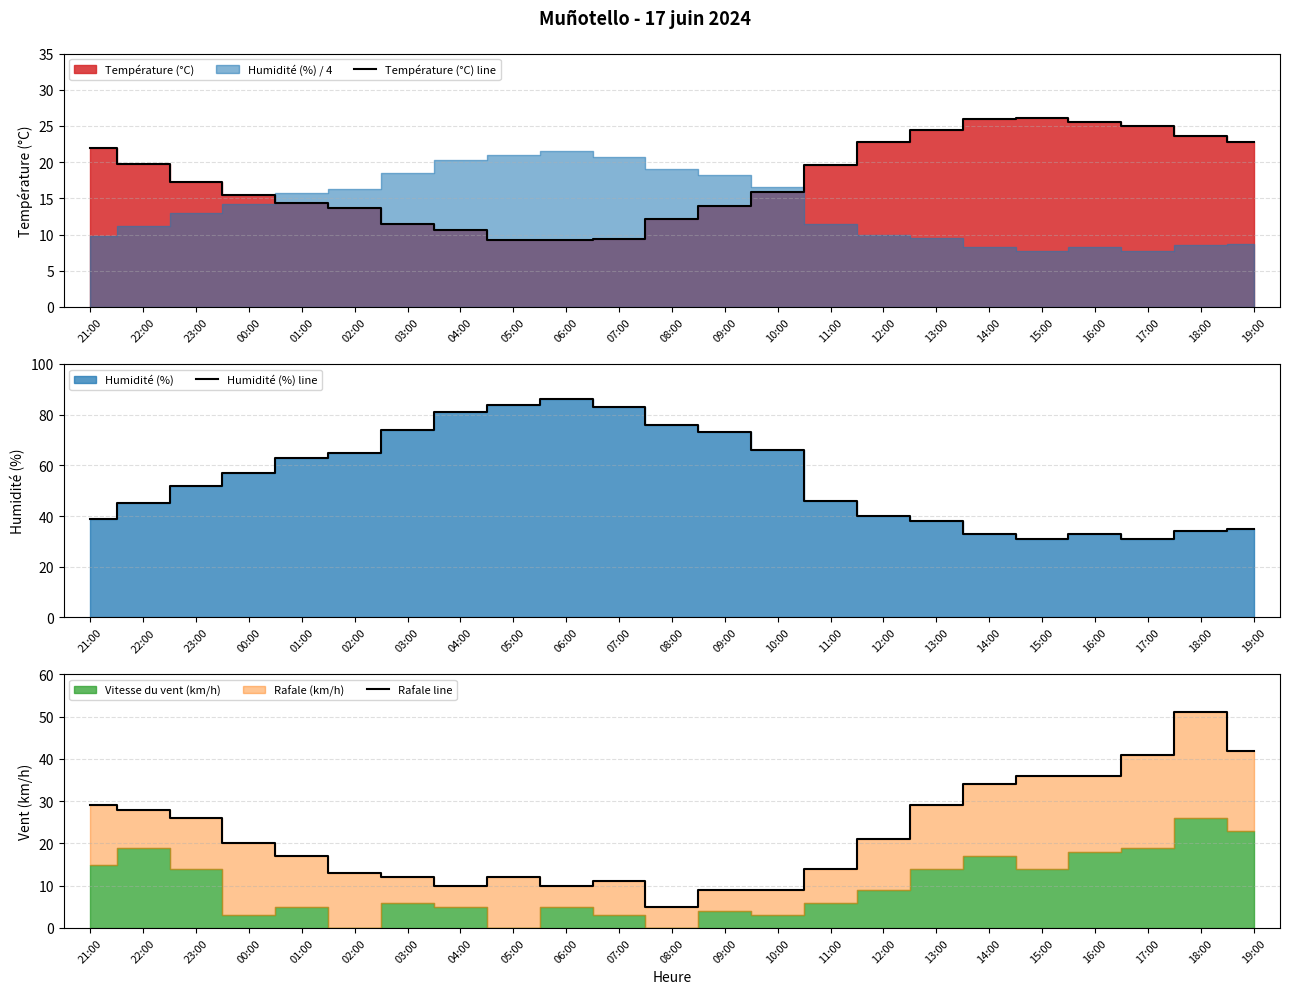

Which has a higher value, 21:00 or 23:00?

21:00